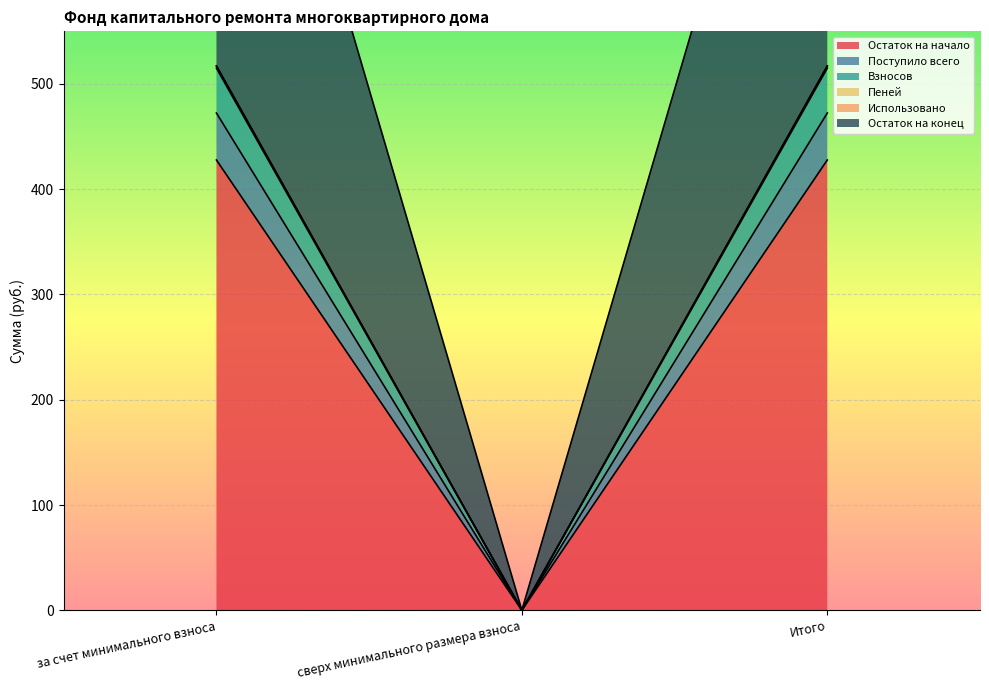

What is the sum of all Остаток на конец values?

1034.1